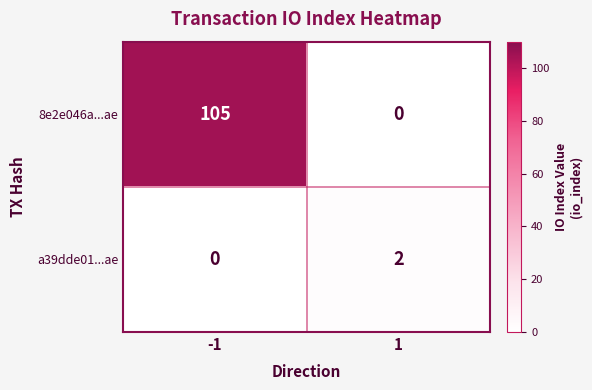

Which series has the widest spread of values?

8e2e046a...ae